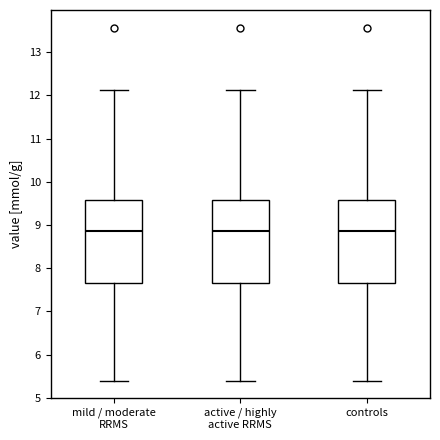

Where is the lower edge of the box for mild / moderate RRMS on the y-axis? The values are not printed on the chart, so give them approximately, as read against the axis.

7.7